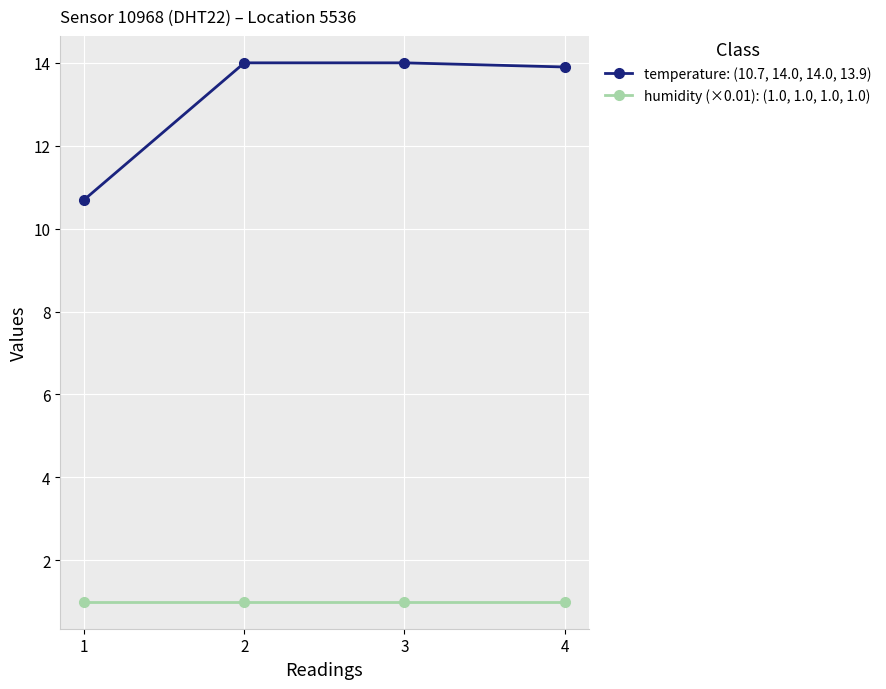

Reading left to right, transcribe all the data shown in this chart.

temperature: (10.7, 14.0, 14.0, 13.9): 1=10.7	2=14.0	3=14.0	4=13.9
humidity (×0.01): (1.0, 1.0, 1.0, 1.0): 1=1.0	2=1.0	3=1.0	4=1.0